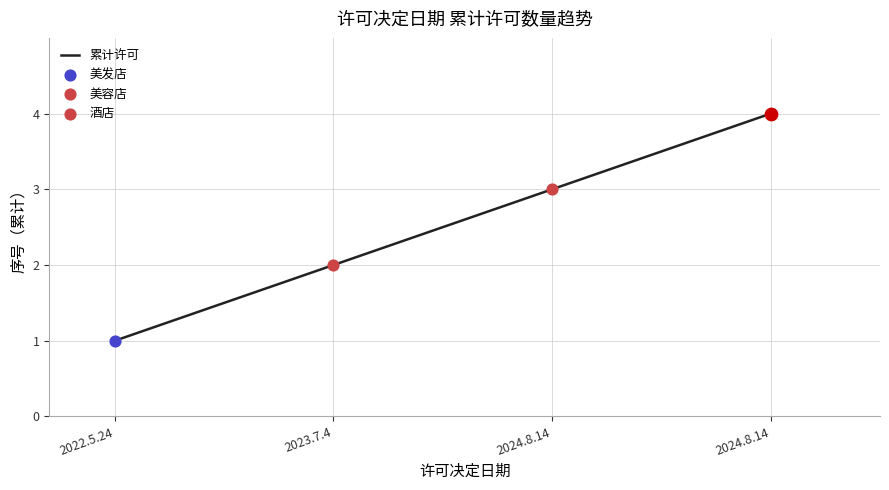

What is the change in value from 2022.5.24 to 2024.8.14?

+3